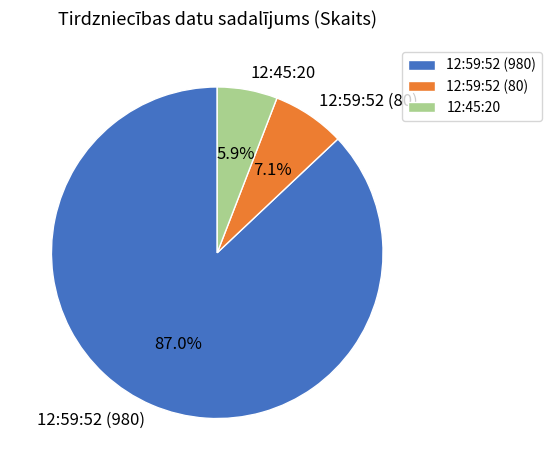

How much of the chart is everything except 12:45:20?

94.1%